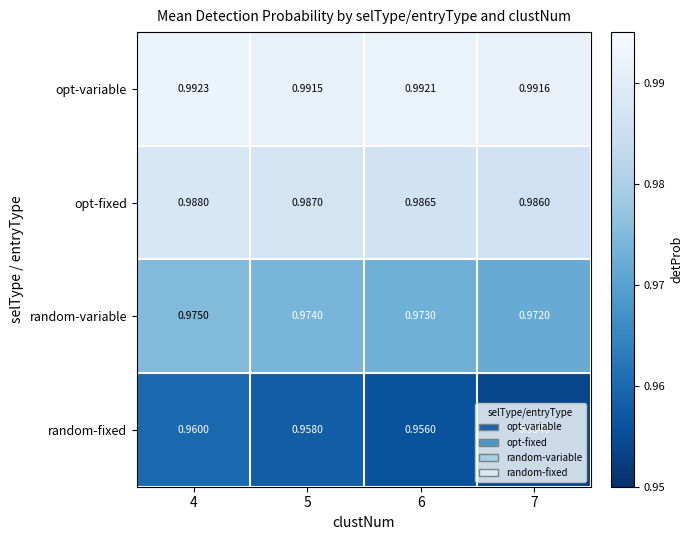

Is the value of random-variable at 4 greater than the value of random-fixed at 5?

Yes